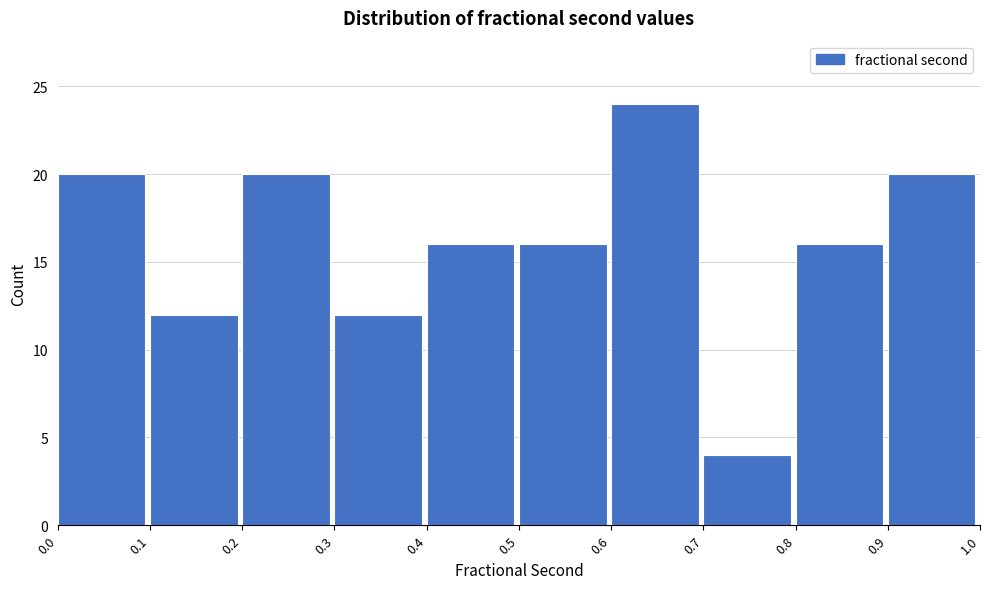

Reading left to right, list every bar in this chart as the range it spans on the x-axis followed by its height. The values are not printed on the chart, so give them approximately, as read against the axis.

0.0 to 0.1: 20
0.1 to 0.2: 12
0.2 to 0.3: 20
0.3 to 0.4: 12
0.4 to 0.5: 16
0.5 to 0.6: 16
0.6 to 0.7: 24
0.7 to 0.8: 4
0.8 to 0.9: 16
0.9 to 1.0: 20